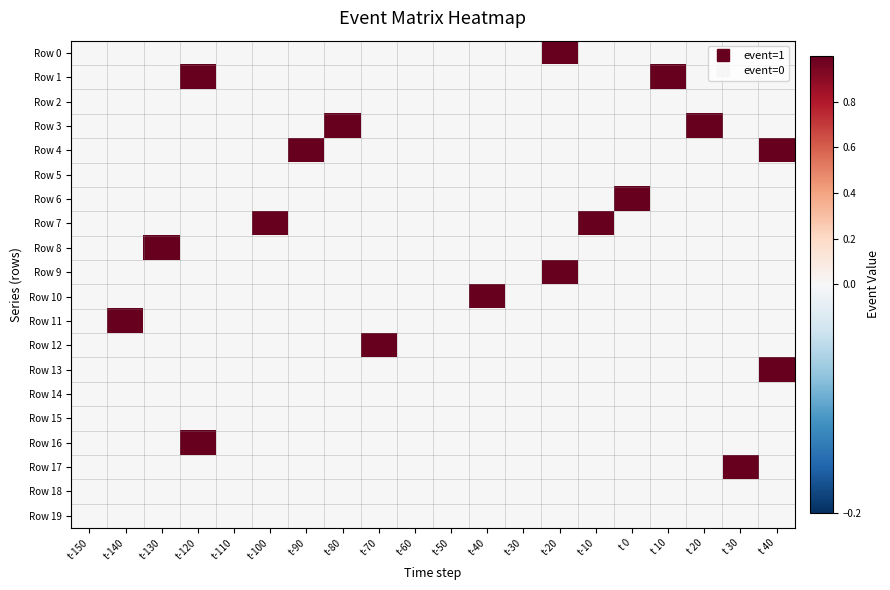

What is the greatest value displayed?

1